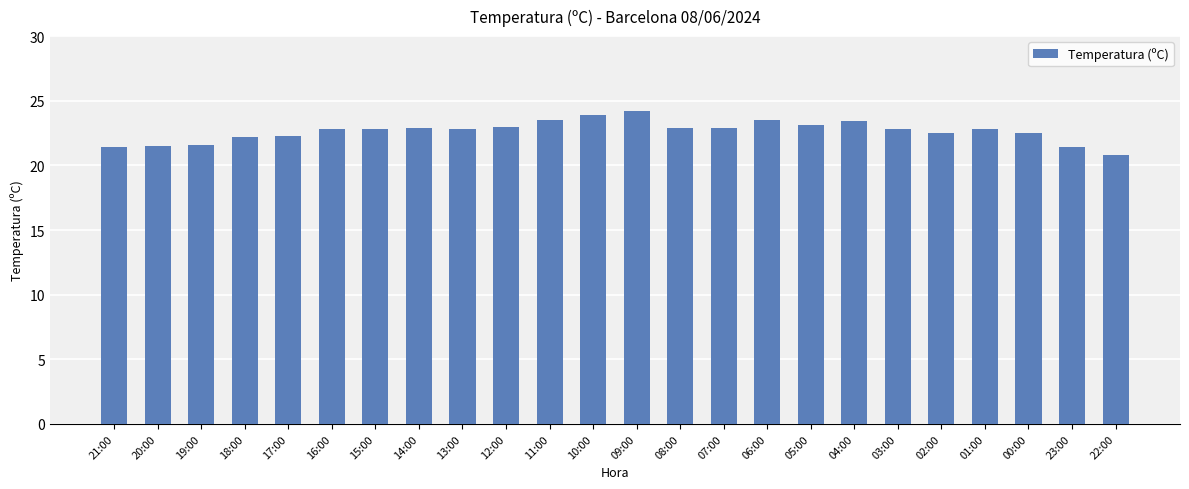

What position from the left is 02:00?

20